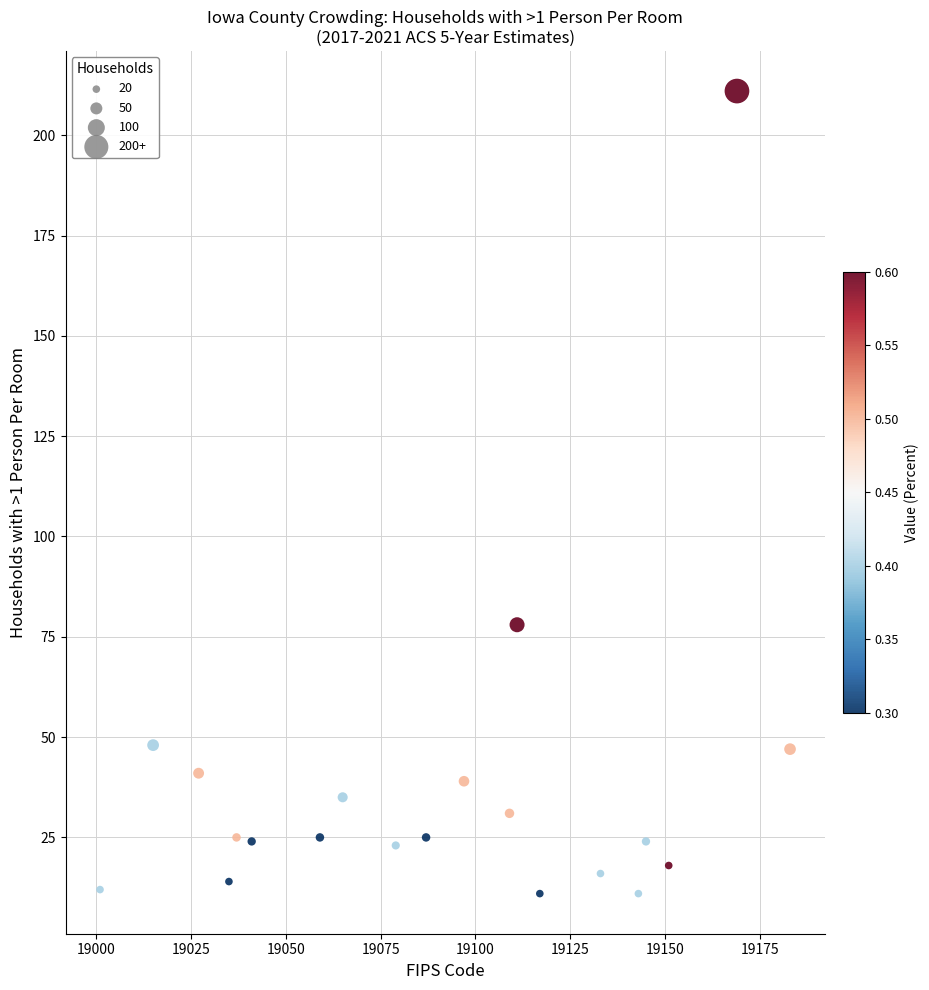

What Y value in the scatter plot is closest to 111?

78